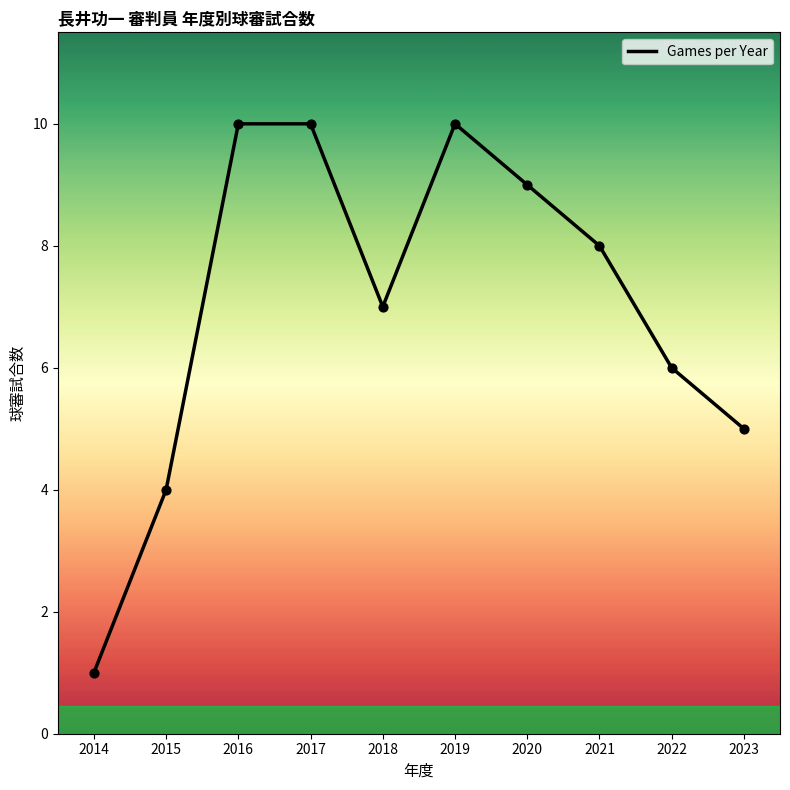

Approximately how many times larger is the value at 2022 compared to 2014?

6.0